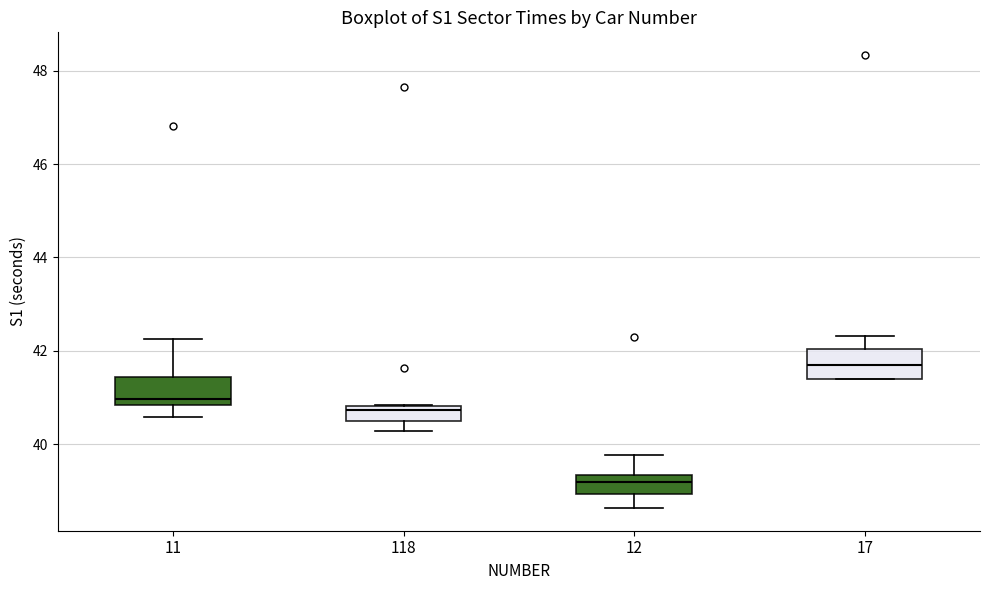

Which box's median line is the lowest?

12